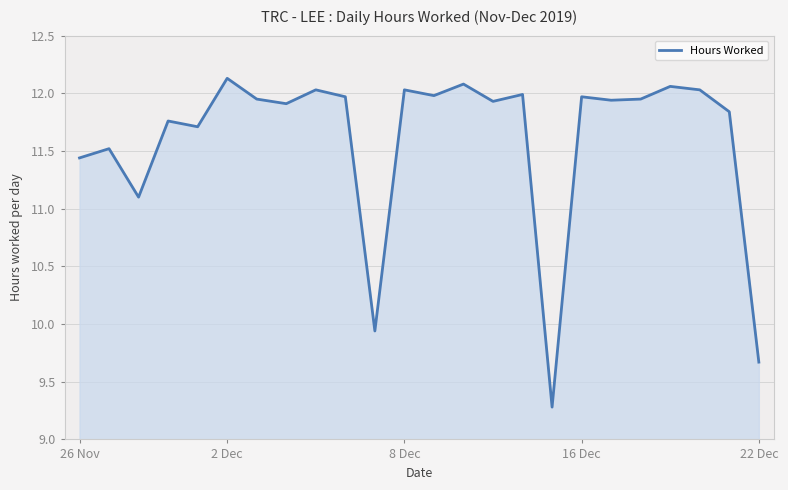

What is the smallest value displayed?

9.3